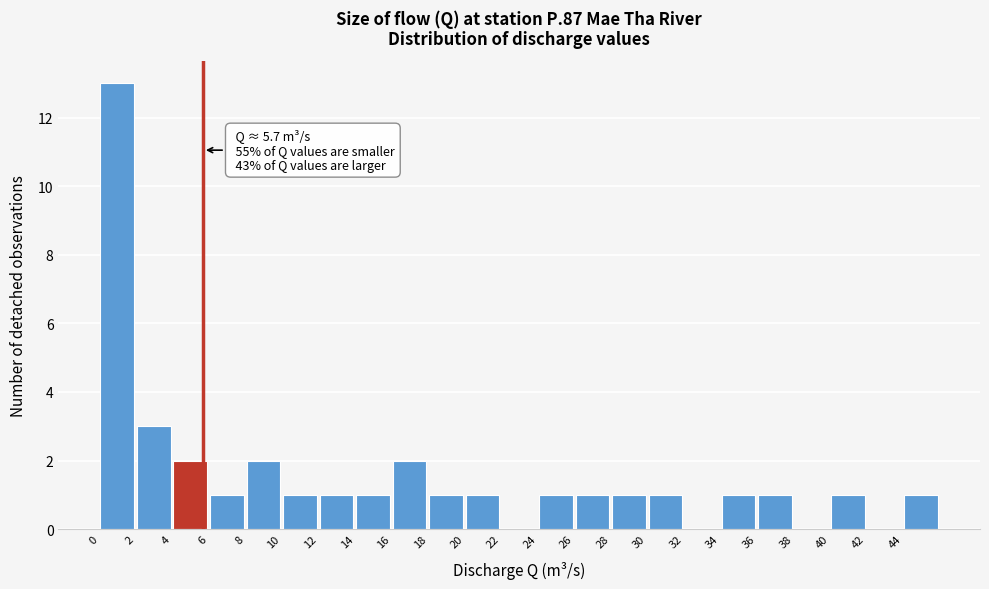

Over which range of the x-axis is the bar tallest?

0 to 2